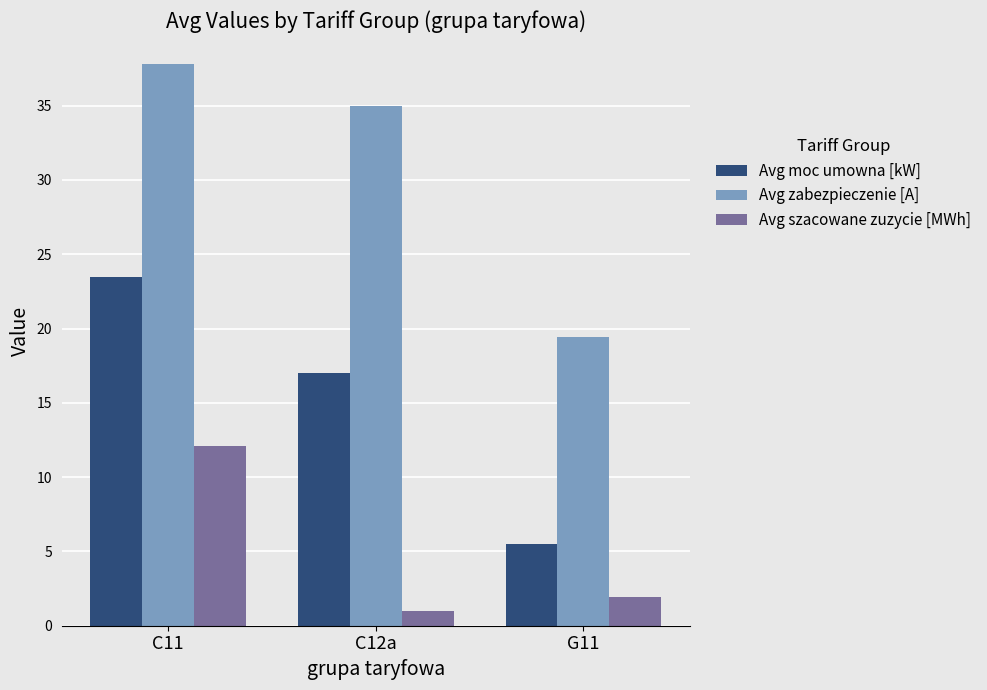

At which label is Avg zabezpieczenie [A] closest to 28?

C12a